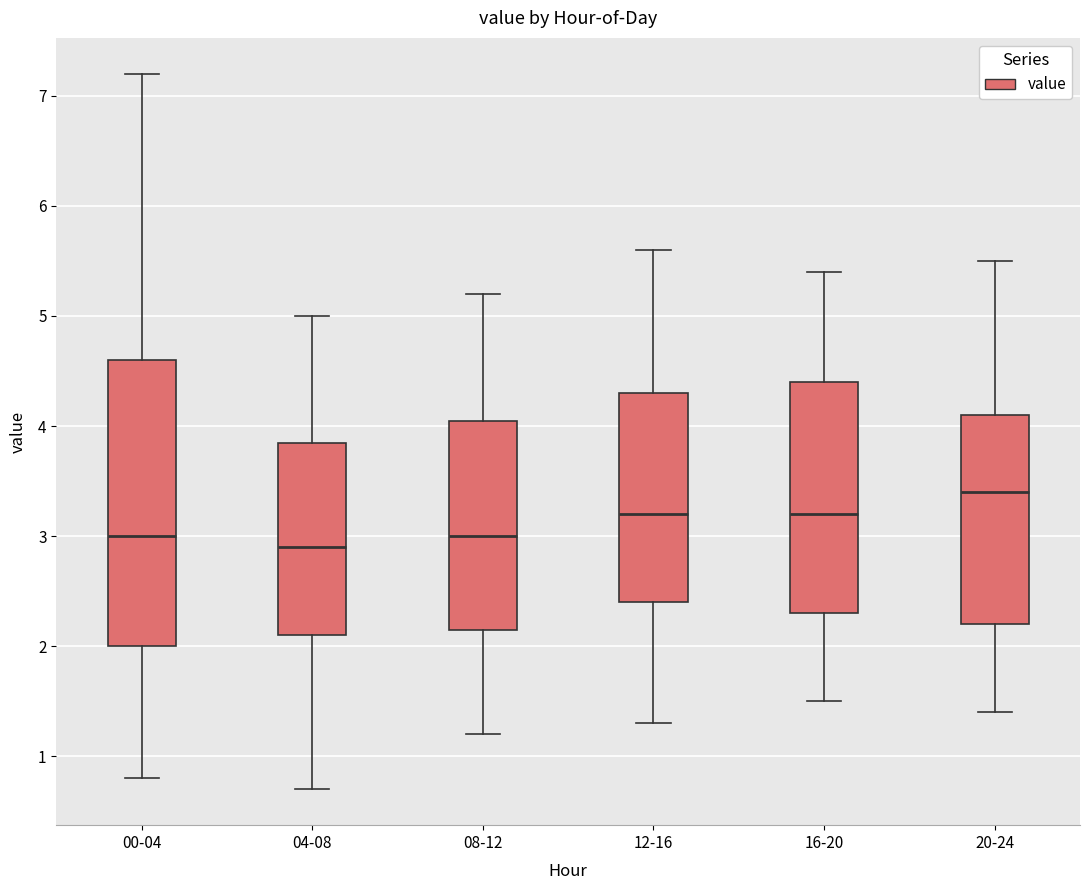

Where does the lower whisker of the box for 04-08 end on the y-axis? The values are not printed on the chart, so give them approximately, as read against the axis.

0.7